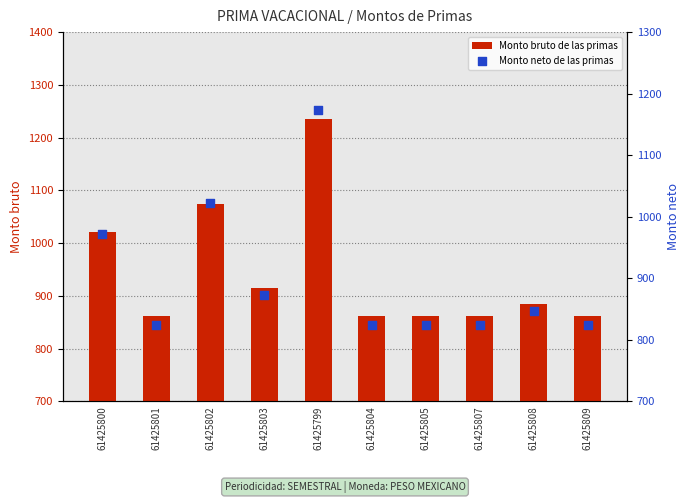

Is the value of Monto neto de las primas at 61425805 greater than the value of Monto bruto de las primas at 61425809?

No